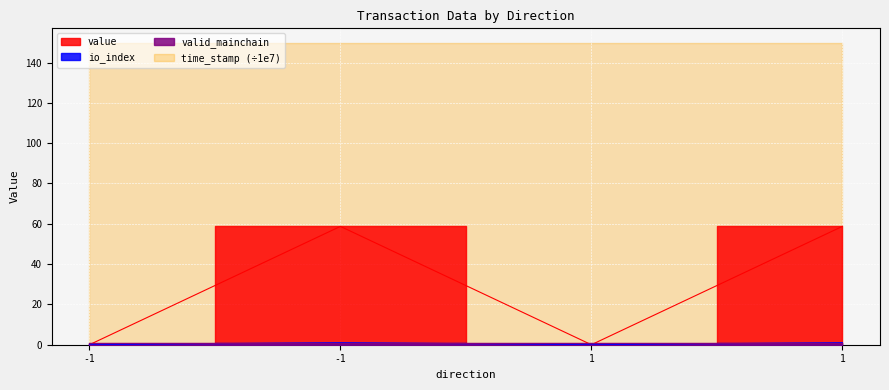

At which category is the sum across all series the highest?

-1